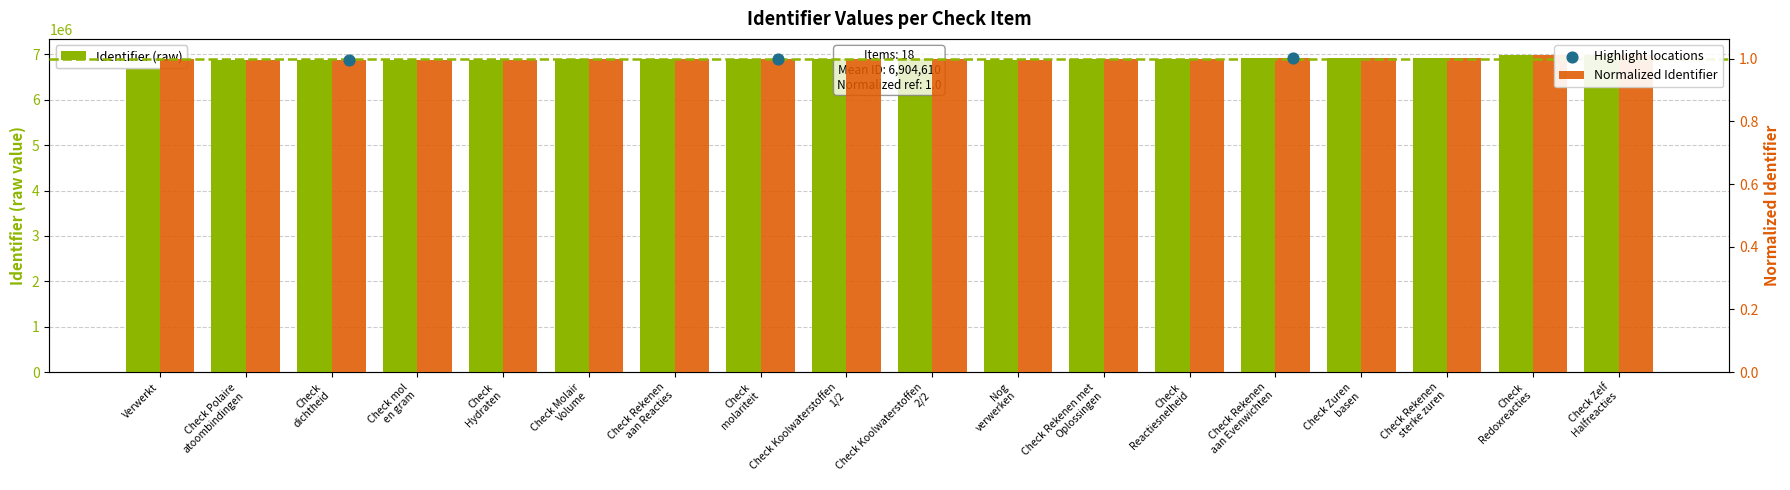

What is the ratio of the value at Check Rekenen
aan Reacties to the value at Nog
verwerken?

1.0